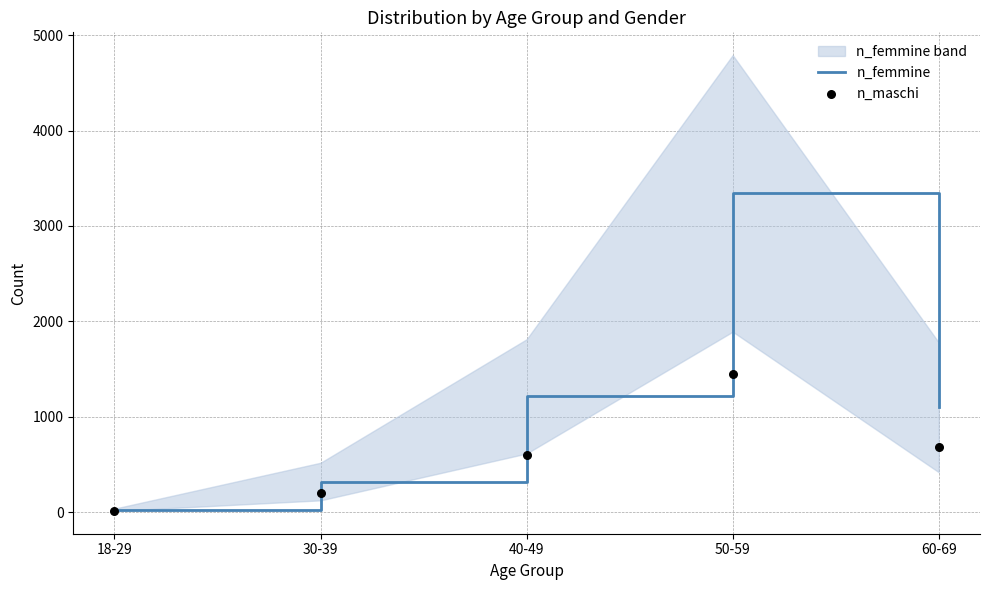

Is the value of n_maschi at 60-69 greater than the value of n_femmine at 30-39?

Yes